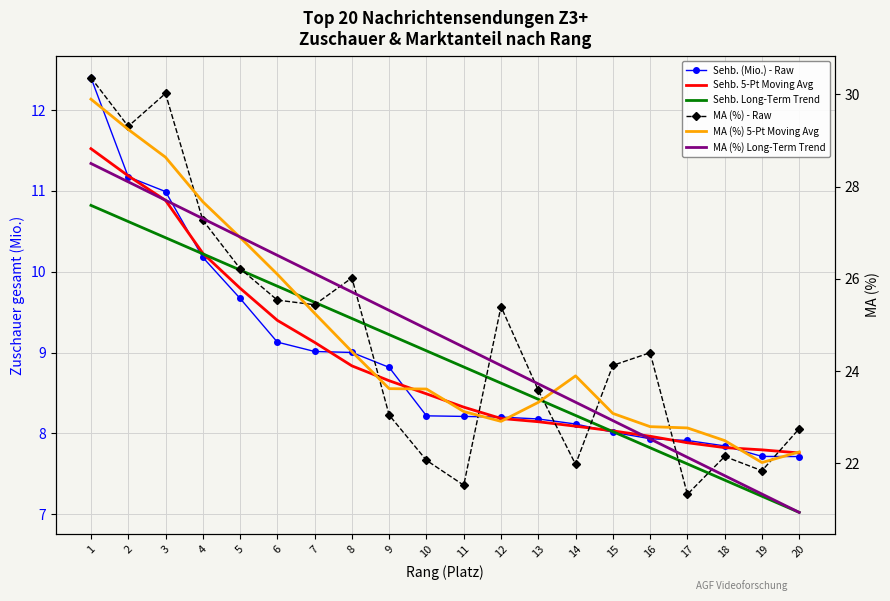

How many distinct data groups are displayed?

6